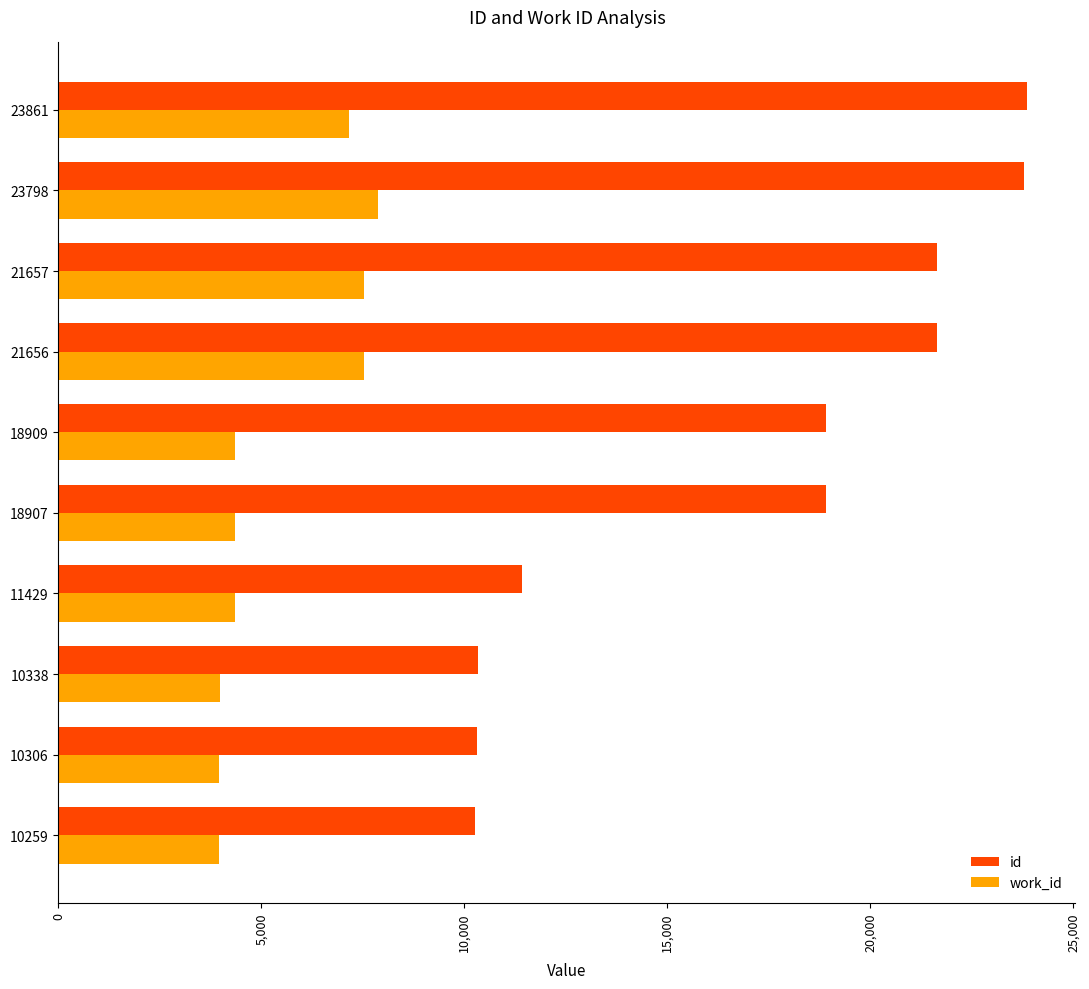

The id series shows 21656 at 21656. True or false?

True